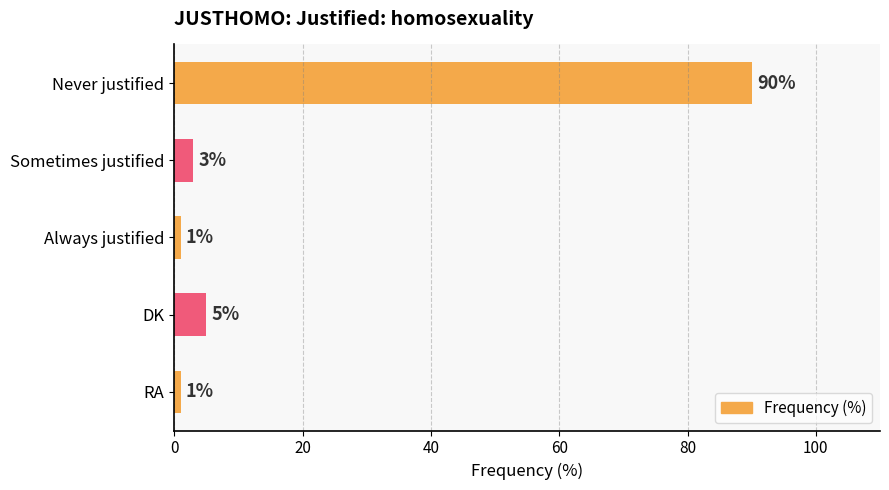

True or false: the data shows 1 at RA.

True